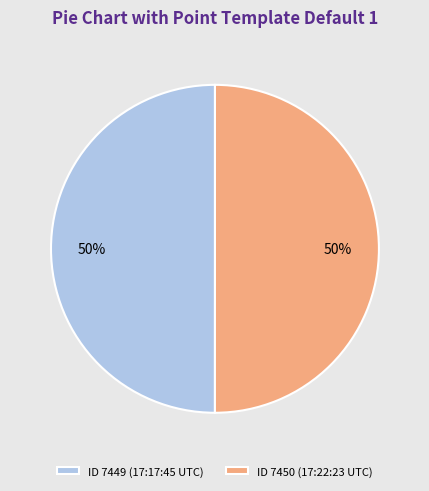

Is it true that ID 7449 (17:17:45 UTC) is 50% of the pie?

True